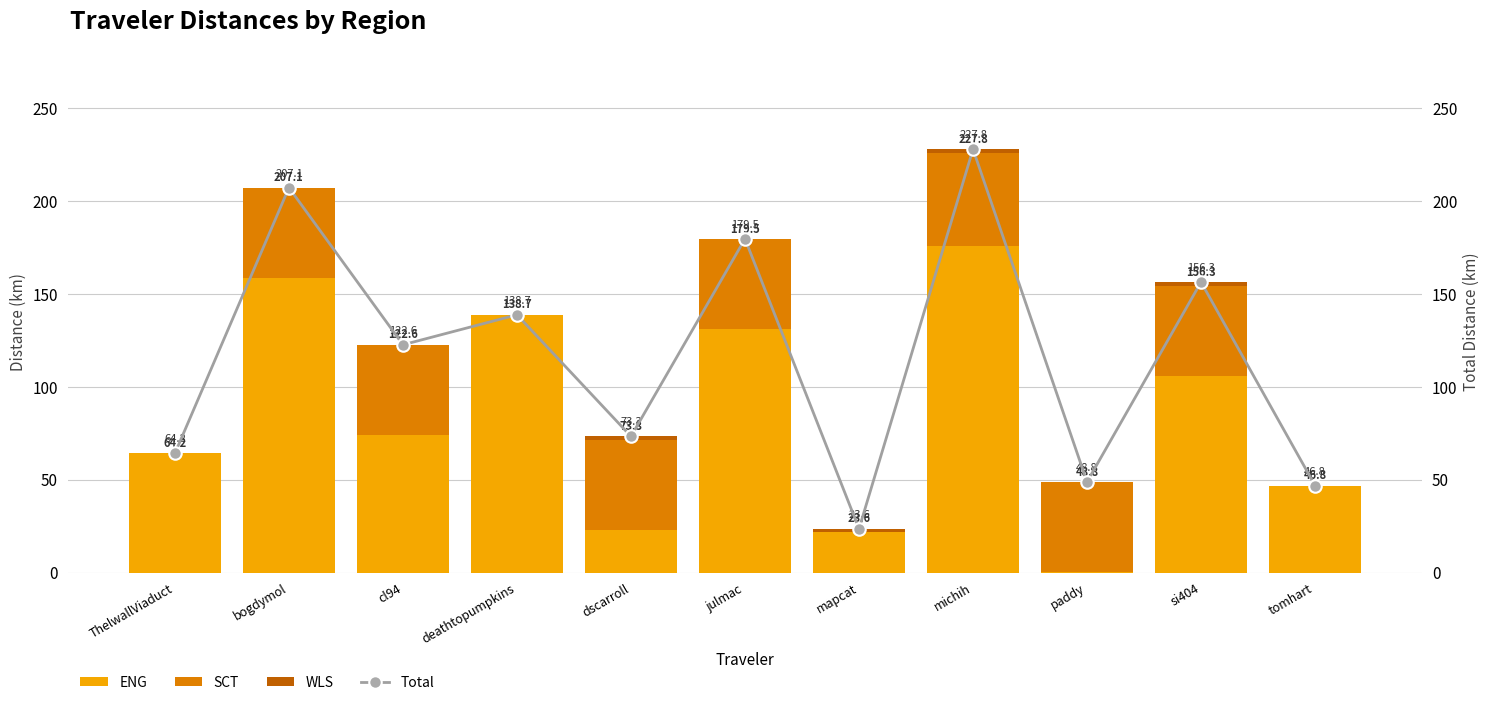

What is the sum of the SCT values at bogdymol and tomhart?

48.6